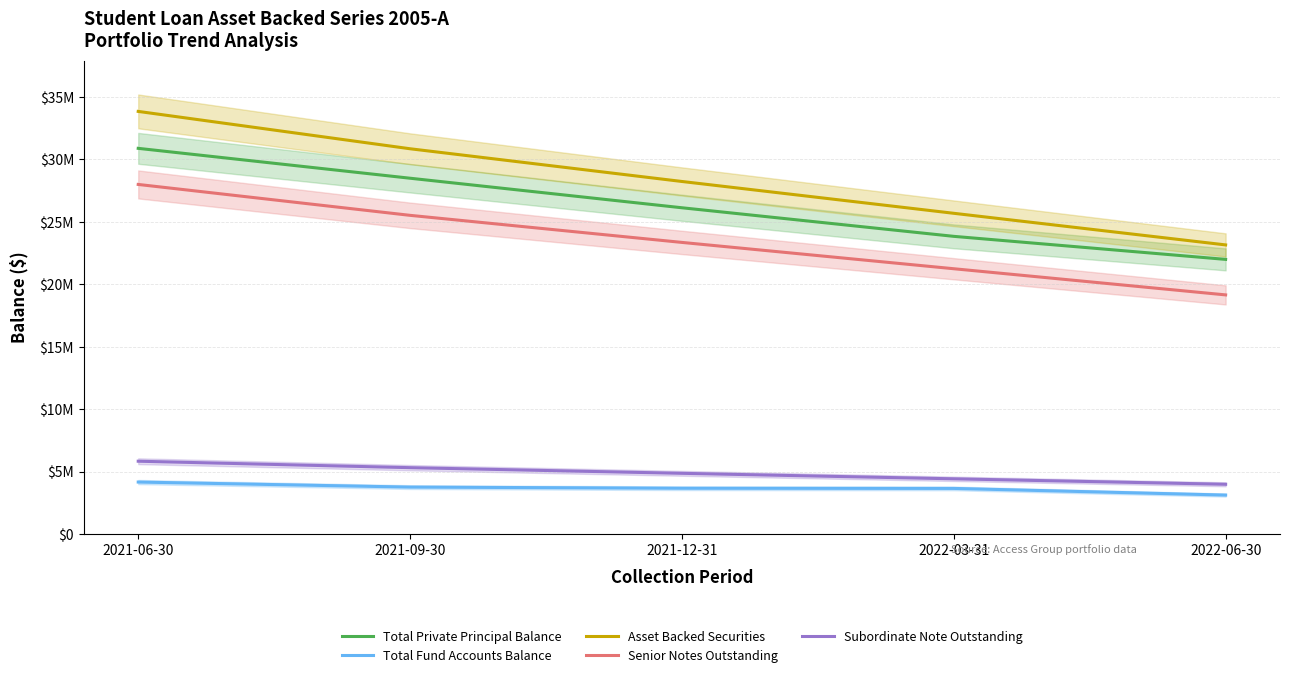

The Asset Backed Securities series shows 30846247.6 at 2021-09-30. True or false?

True